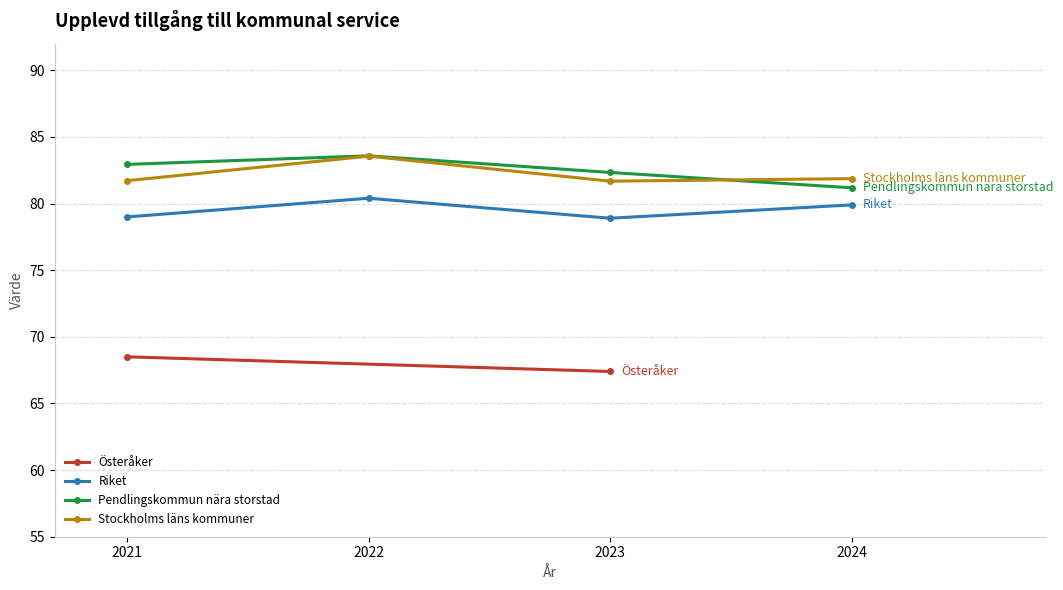

Which category has the lowest value in the Pendlingskommun nära storstad series?

2024